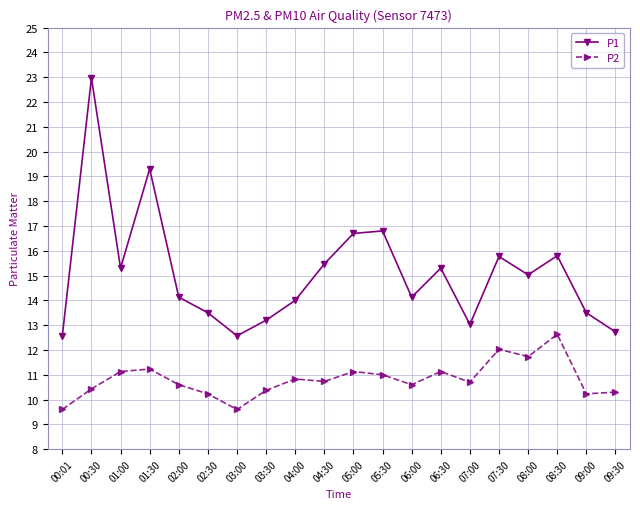

List the series in order of their overall mean, lowest first.

P2, P1